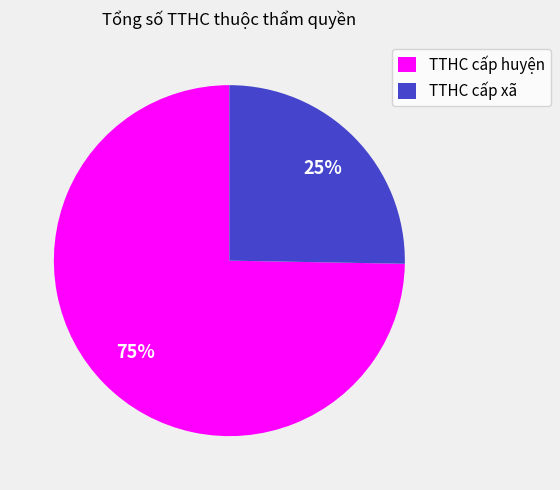

Between TTHC cấp huyện and TTHC cấp xã, which is larger?

TTHC cấp huyện